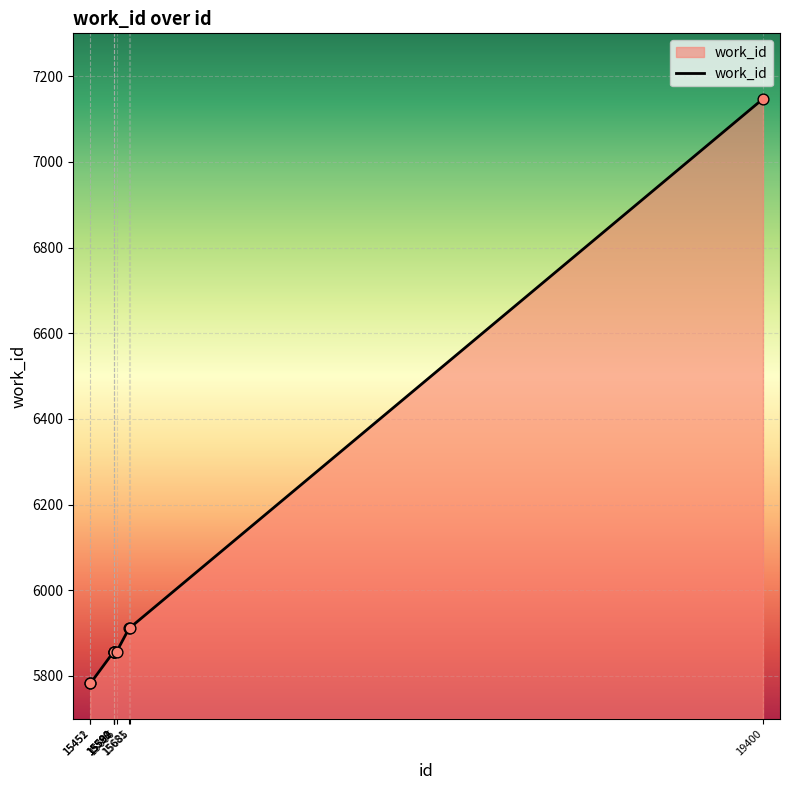

Between 19400 and 15589, which is larger?

19400